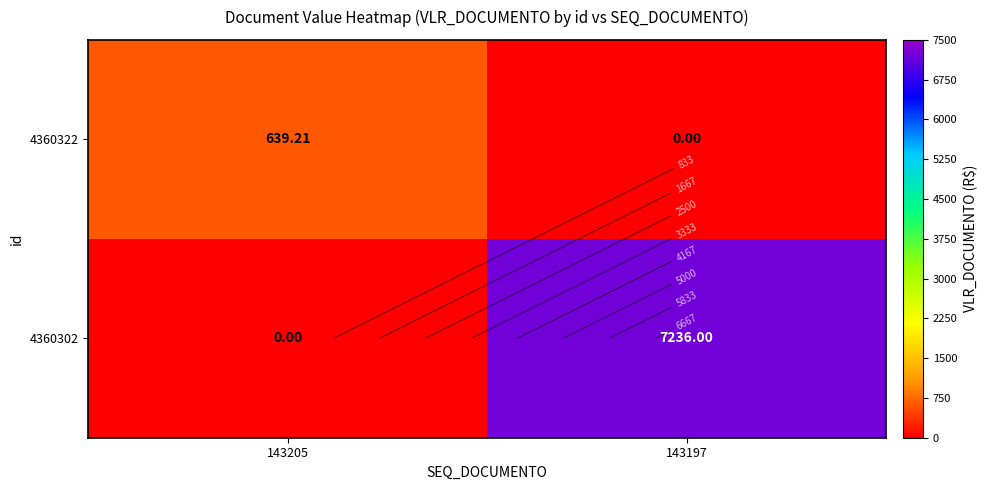

Which category has the lowest value in the 4360322 series?

143197